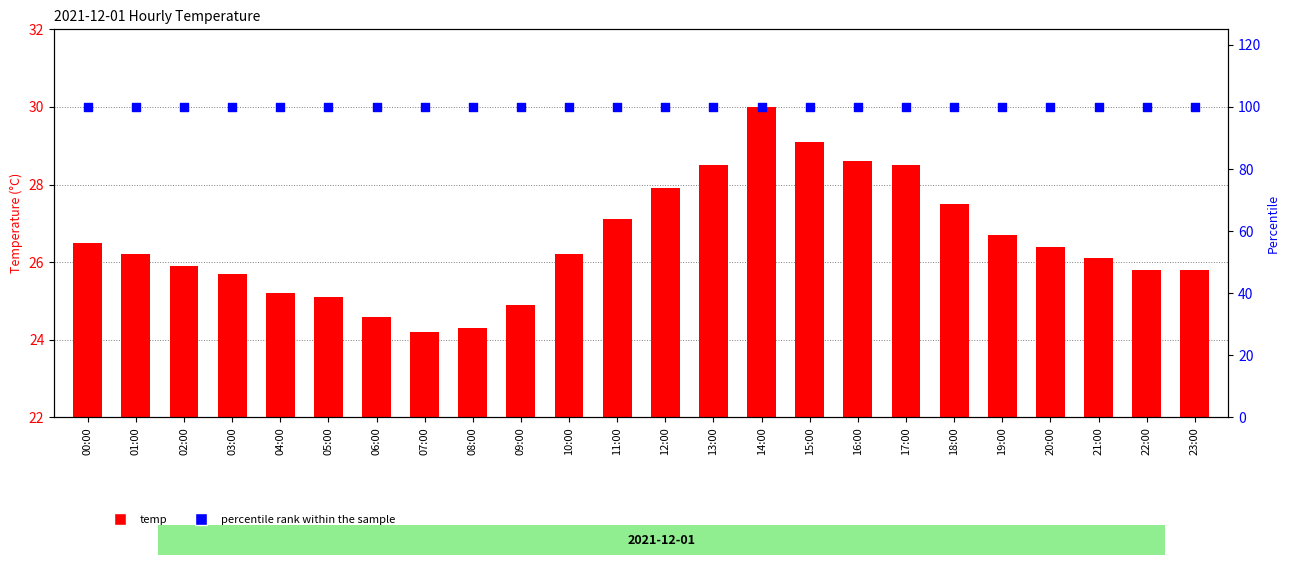

What are all the series names shown in the legend?

temp, percentile rank within the sample